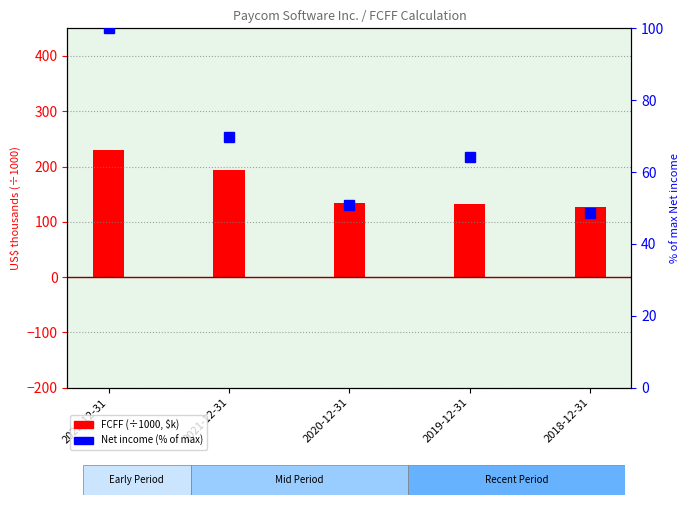

Which label corresponds to the largest value in the chart?

2022-12-31